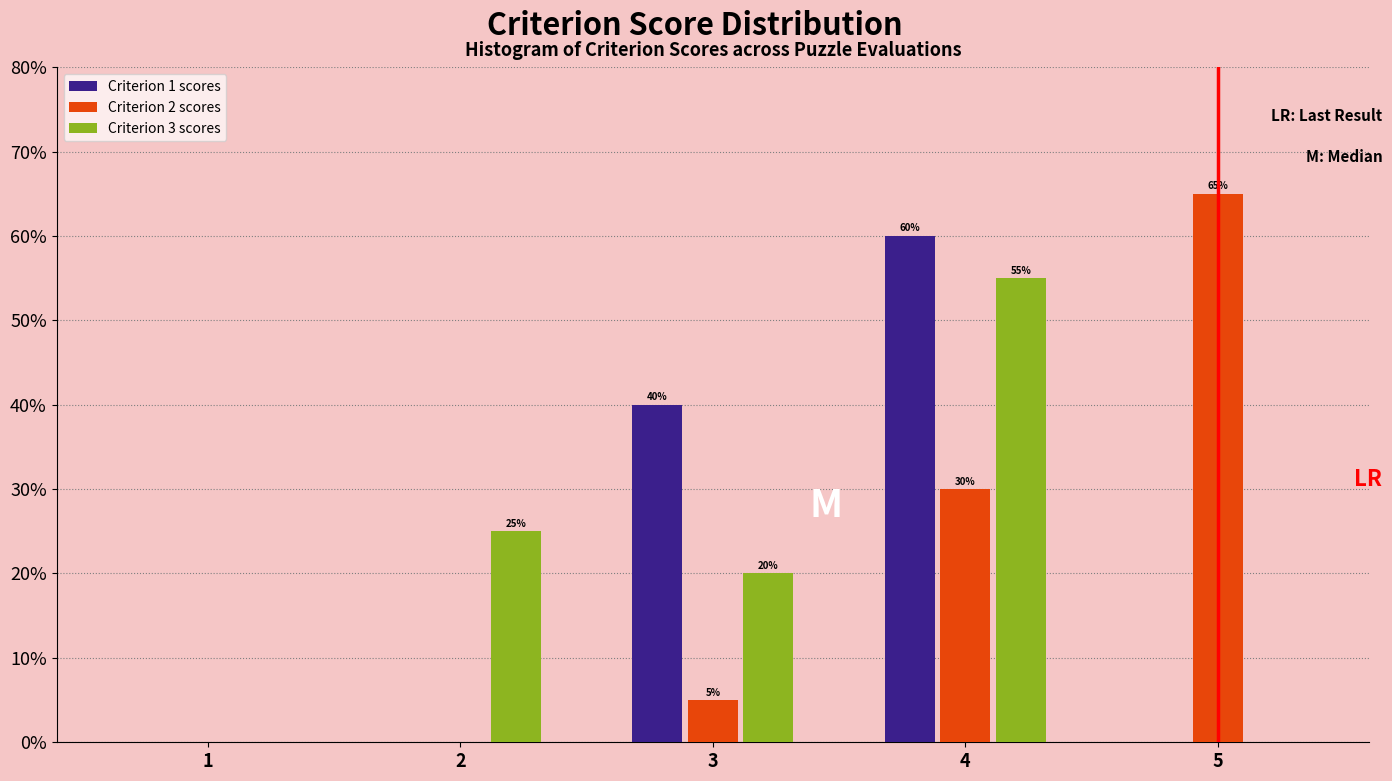

Reading left to right, transcribe all the data shown in this chart.

Criterion 1 scores: 1=0.0	2=0.0	3=40.0	4=60.0	5=0.0
Criterion 2 scores: 1=0.0	2=0.0	3=5.0	4=30.0	5=65.0
Criterion 3 scores: 1=0.0	2=25.0	3=20.0	4=55.0	5=0.0